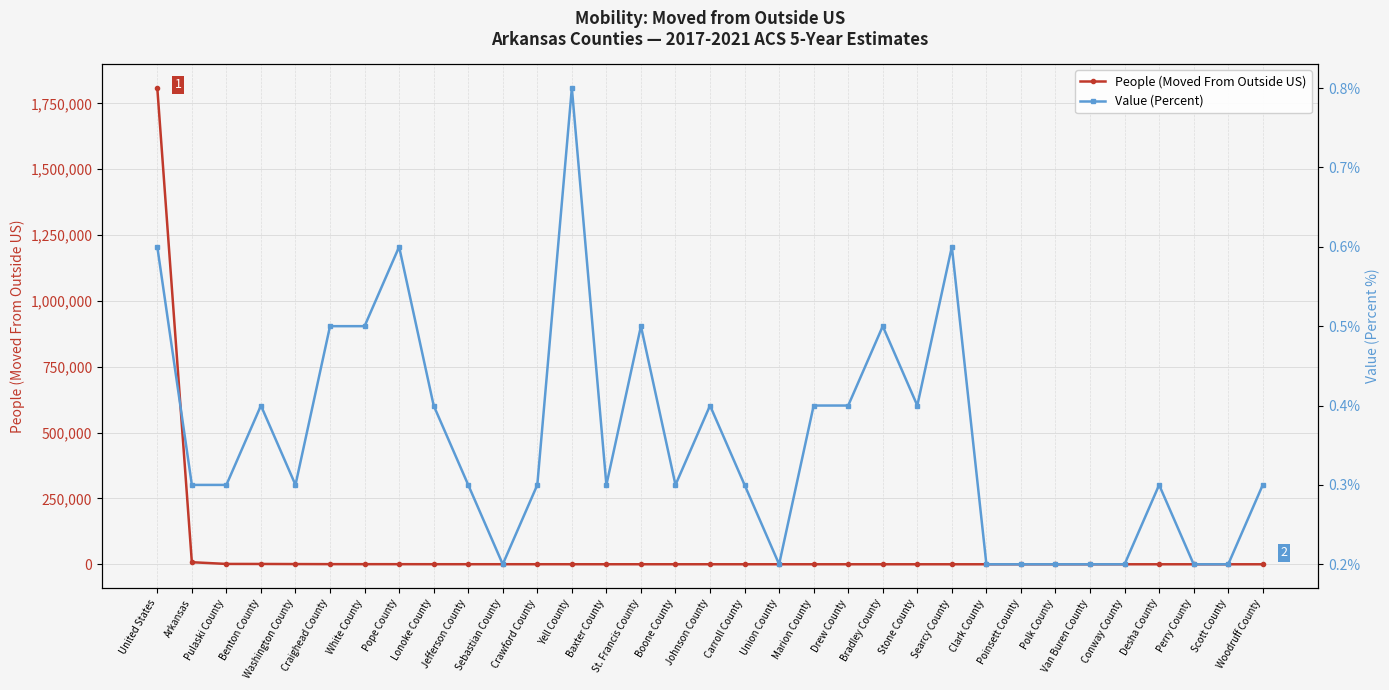

At which category does the chart reach its peak across all series?

United States